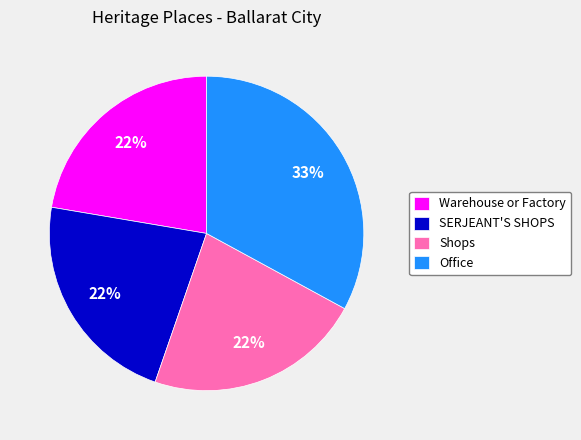

Which slice is the largest?

Office